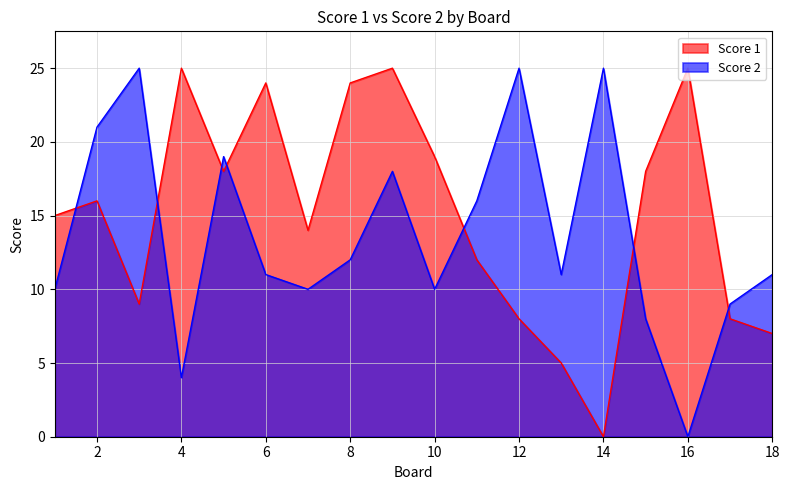

Reading left to right, extract all data points from this chart.

Score 1: 1=15	2=16	3=9	4=25	5=18	6=24	7=14	8=24	9=25	10=19	11=12	12=8	13=5	14=0	15=18	16=25	17=8	18=7
Score 2: 1=10	2=21	3=25	4=4	5=19	6=11	7=10	8=12	9=18	10=10	11=16	12=25	13=11	14=25	15=8	16=0	17=9	18=11